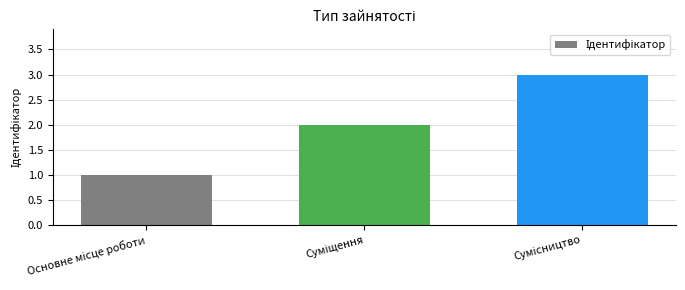

What is the sum of all values?

6